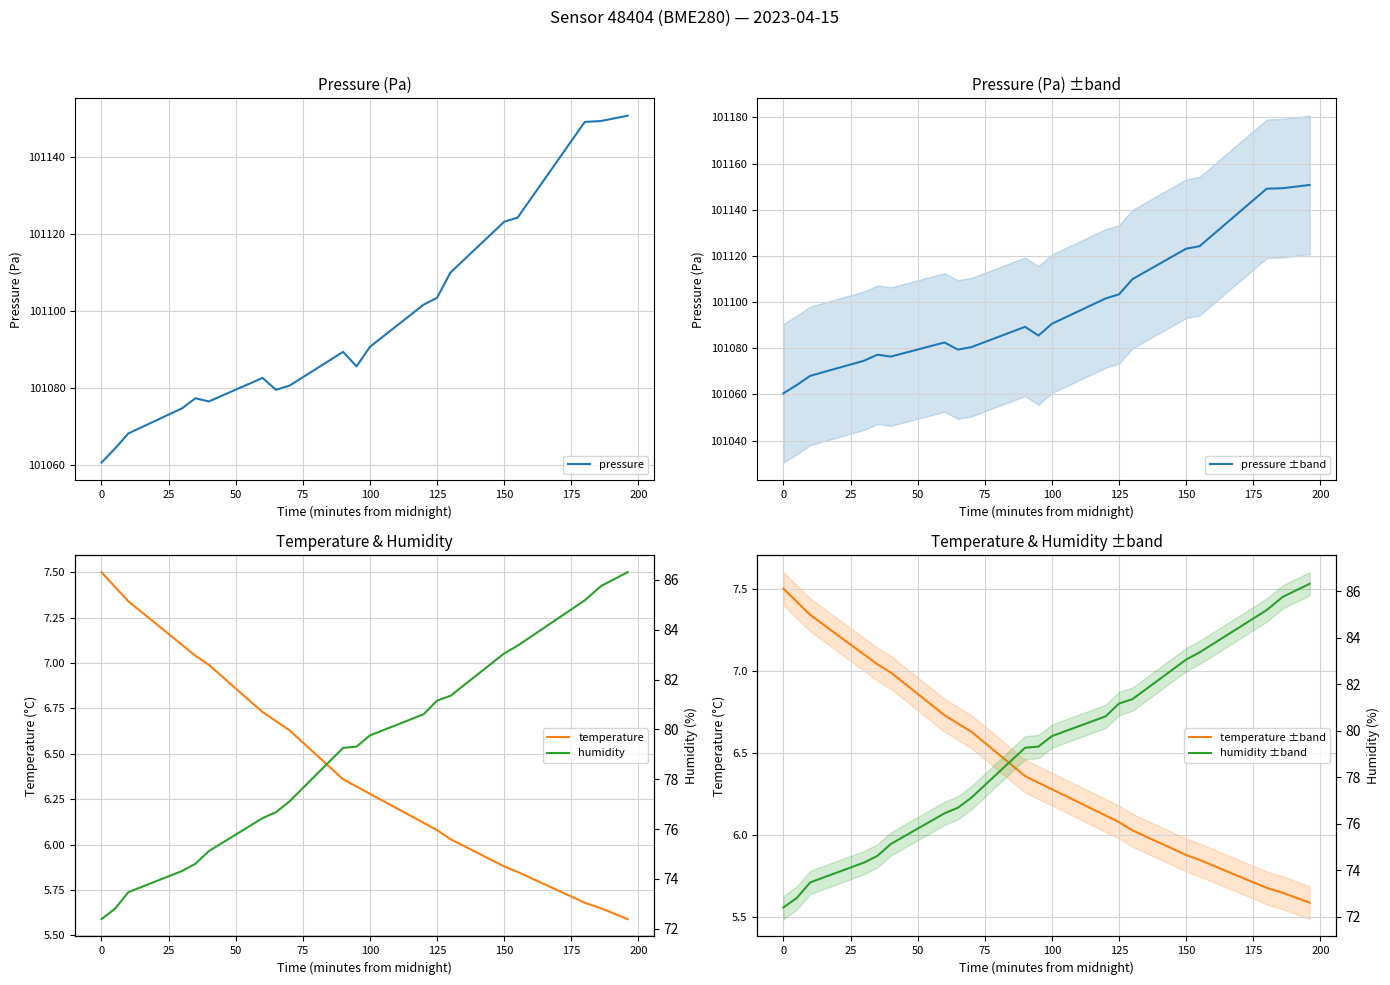

The pressure series shows 169921.6 at 0. True or false?

False